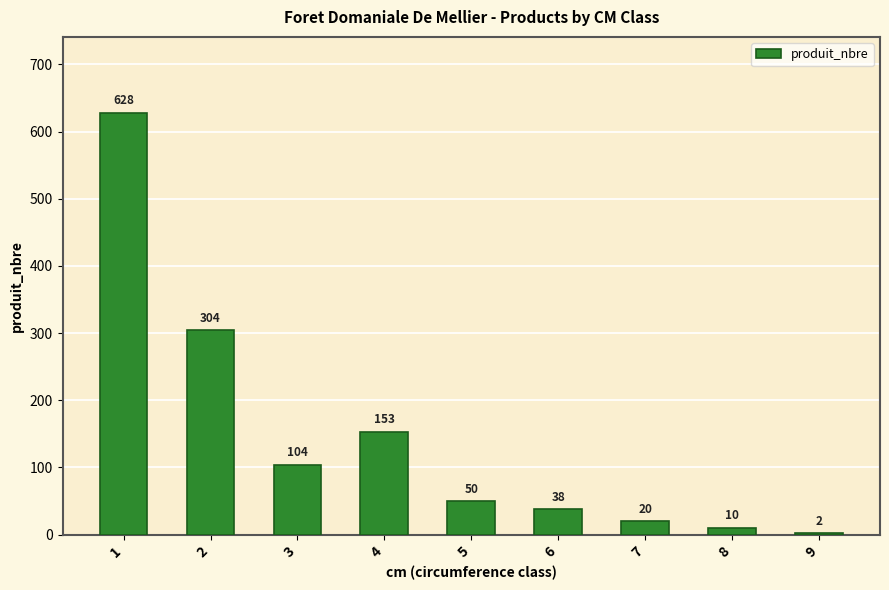

What is the change in value from 6 to 7?

-18